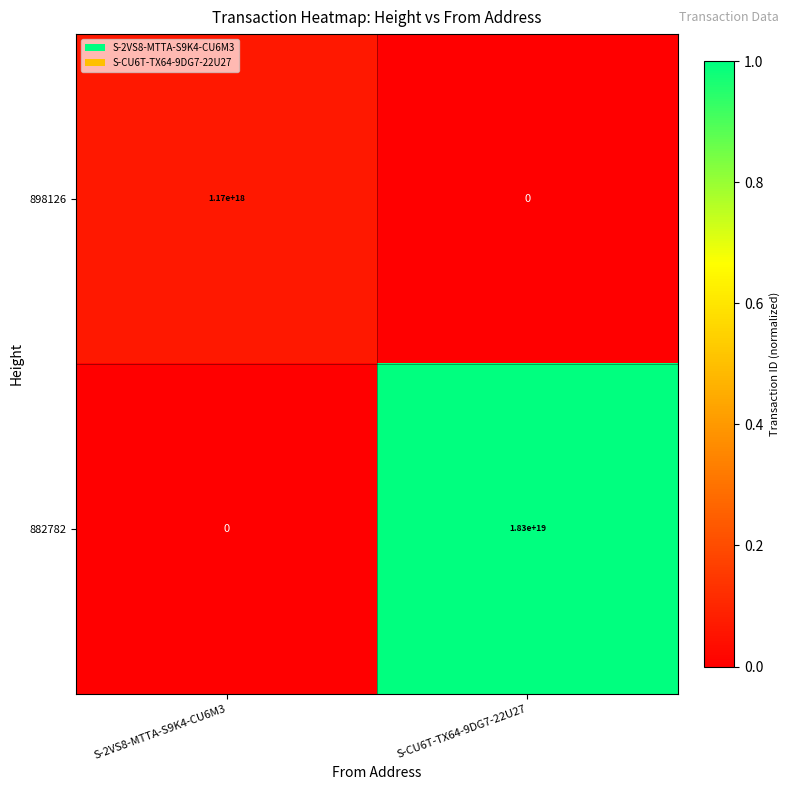

At which label is 882782 closest to 9150000000000000000?

S-2VS8-MTTA-S9K4-CU6M3